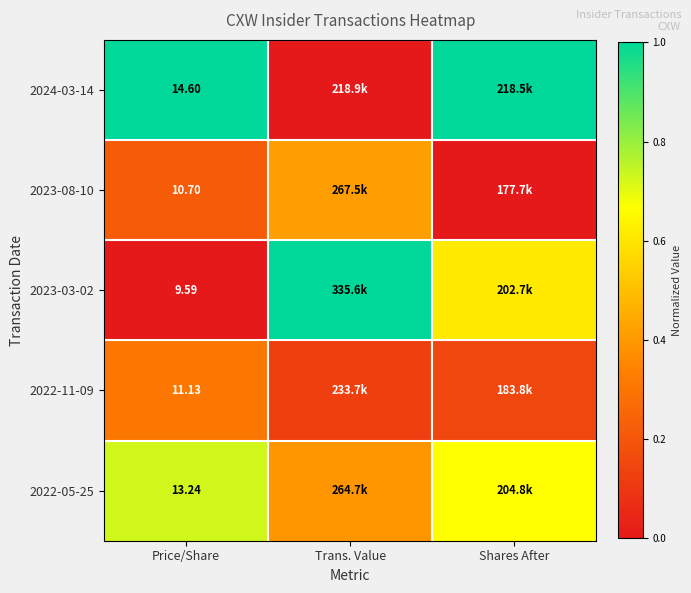

What is the sum of the 2024-03-14 values at Price/Share and Shares After?

2.0